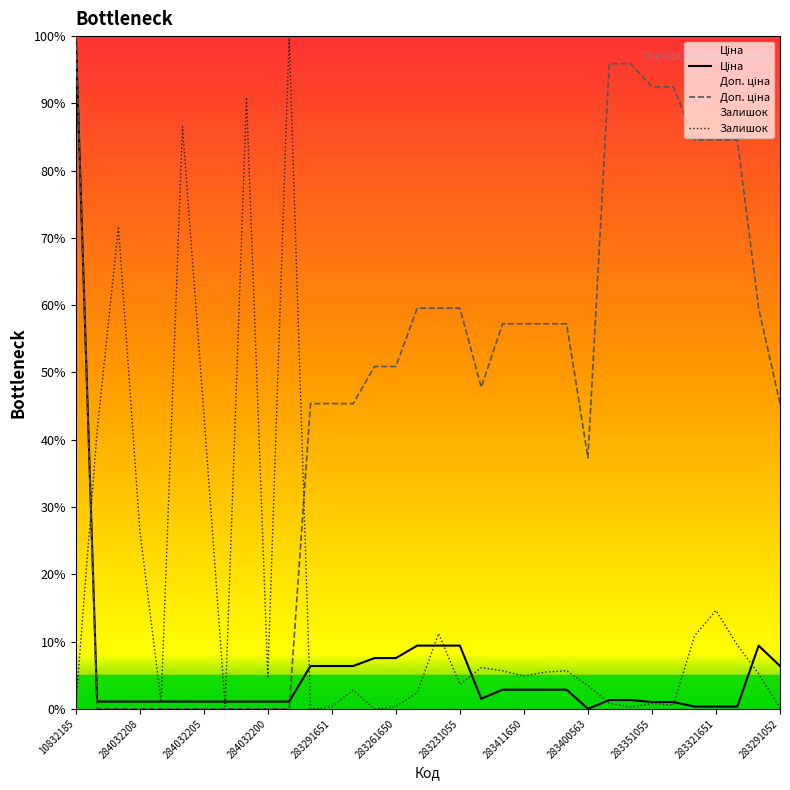

True or false: Залишок has a value of 3.6 at 283231055.

True